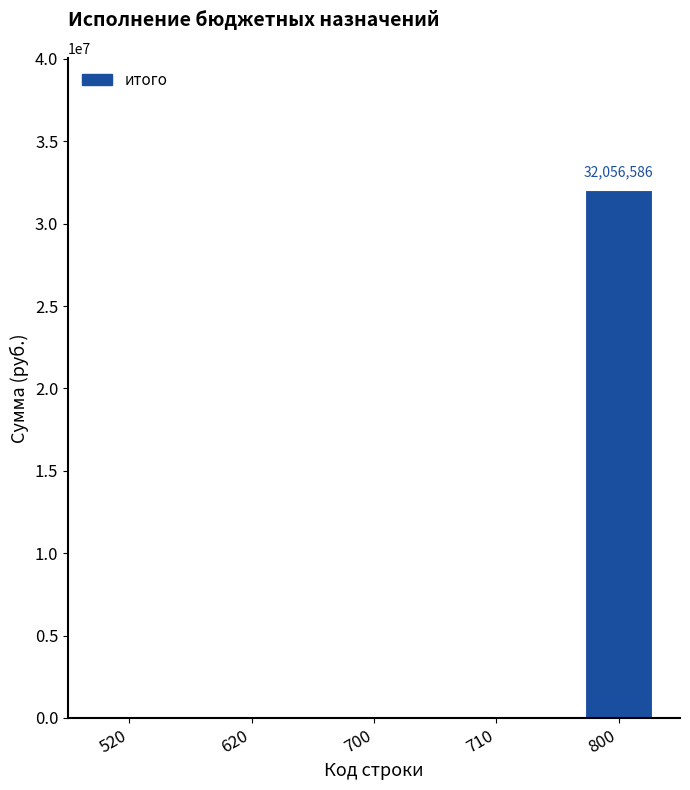

The value at 520 is -22397585.1. True or false?

False